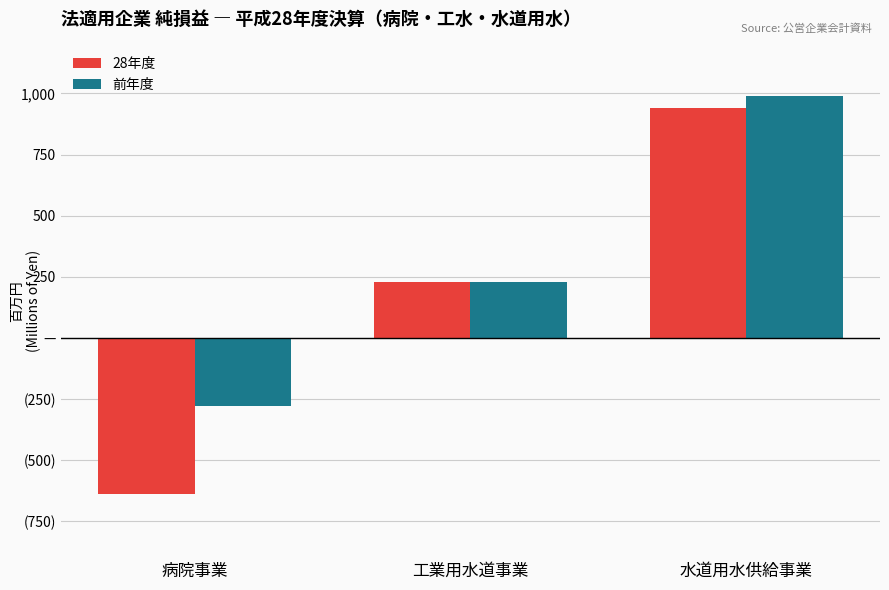

Are the bars horizontal?

No